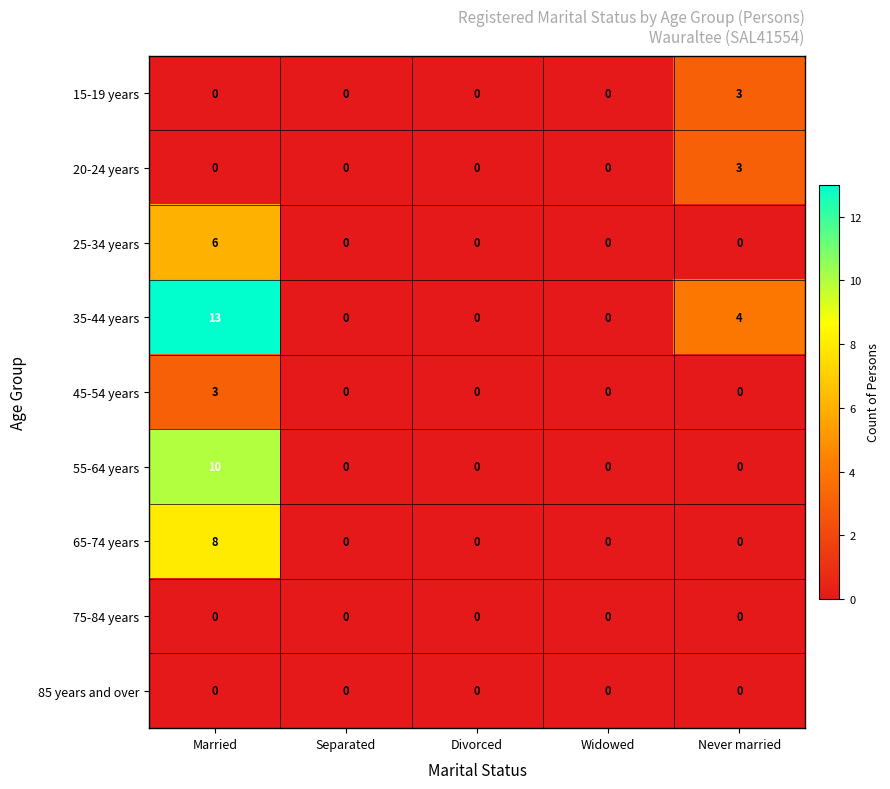

Count the 15-19 years values in the range 0 to 1.

4